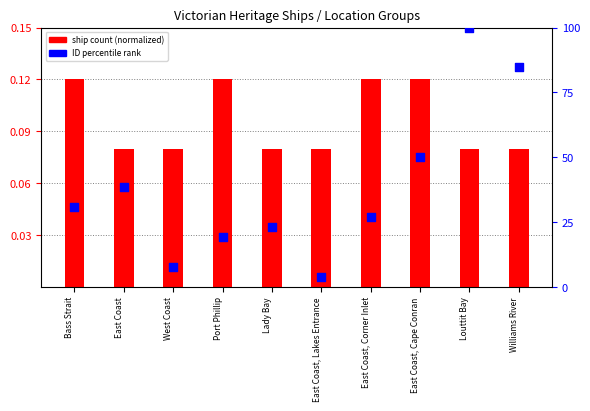

Which series has the largest Y range (max minus min)?

ID percentile rank